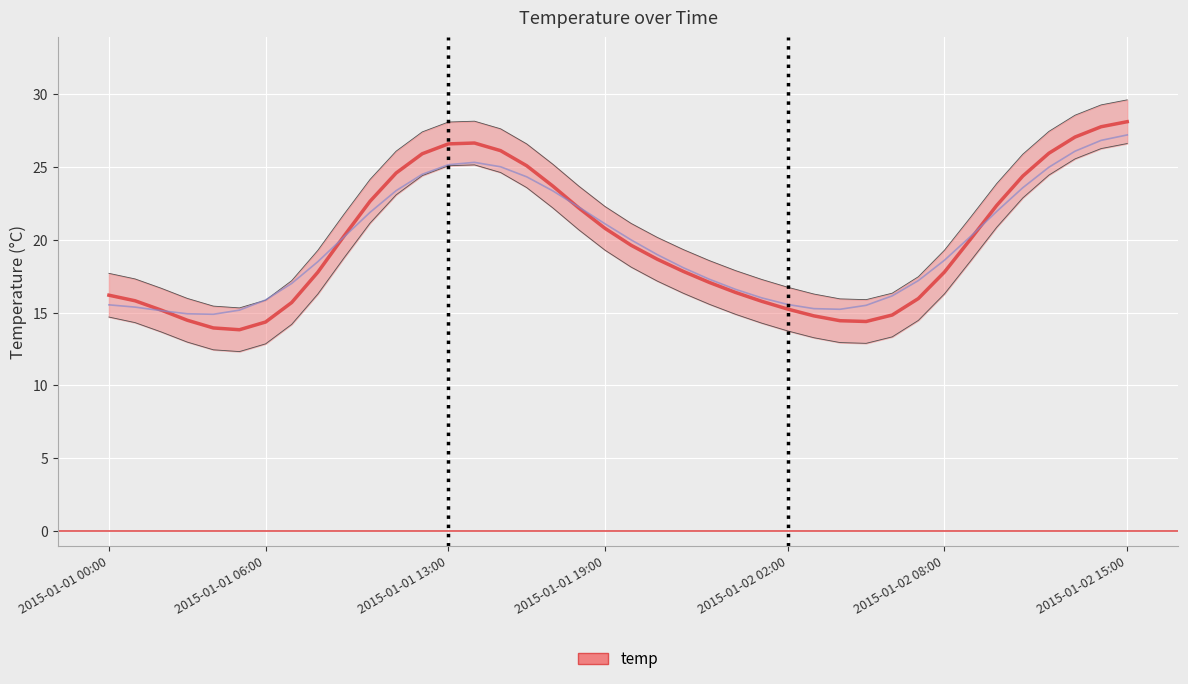

What is the sum of all values?

850.3